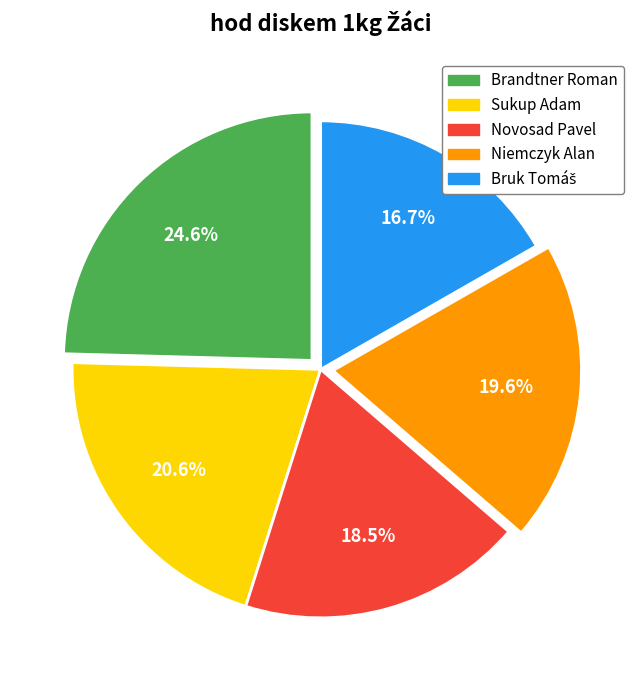

What is the total percentage of Niemczyk Alan and Brandtner Roman?

44.2%